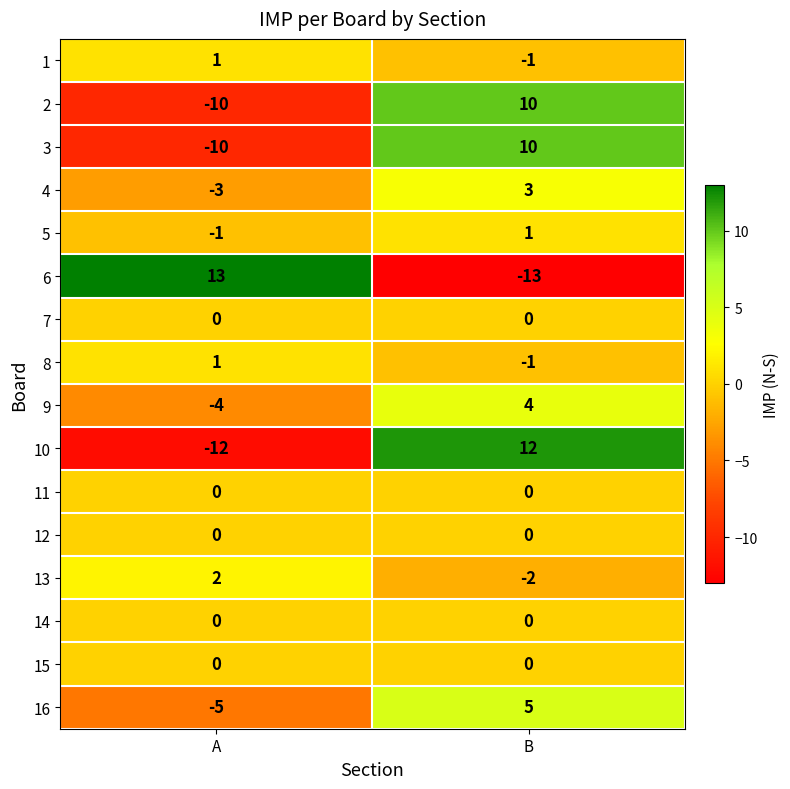

Rank the categories by 9 value from highest to lowest.

B, A